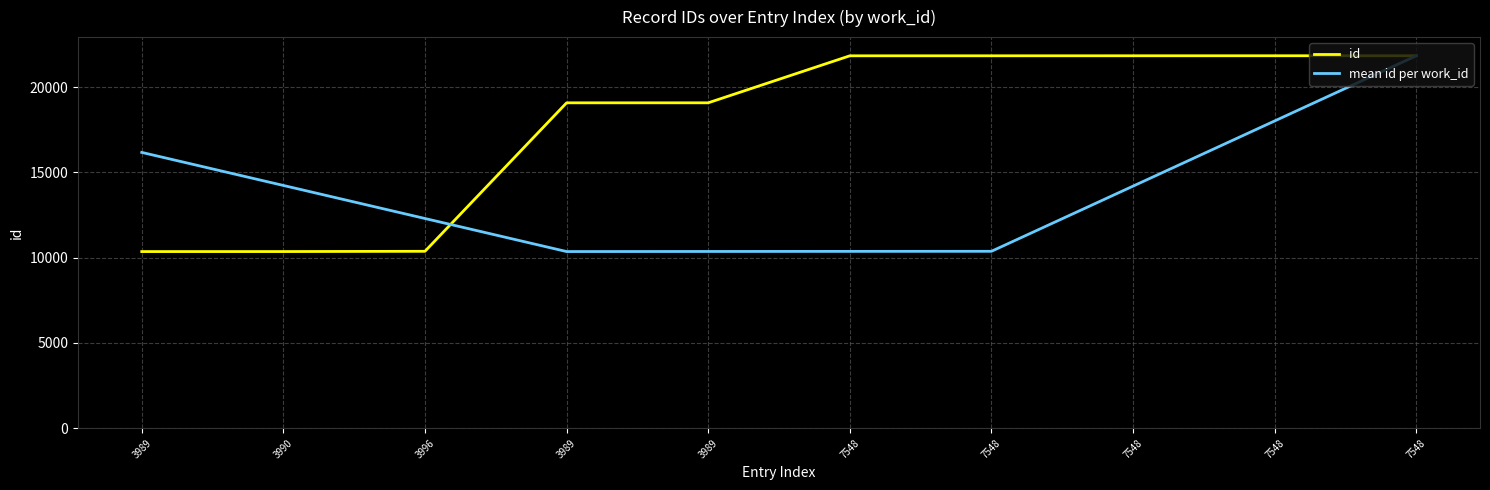

Reading left to right, extract all data points from this chart.

10360	10361	10376	19081	19082	21838	21839	21840	21841	21842